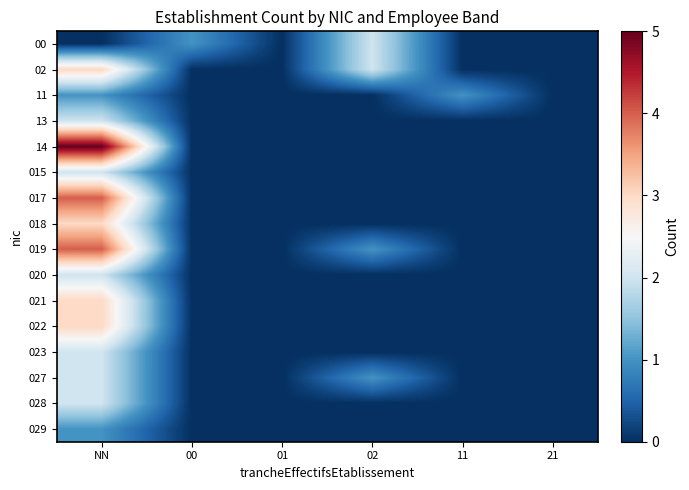

Reading left to right, list all the values displayed in this chart.

00: NN=0	00=1	01=0	02=2	11=0	21=0
02: NN=3	00=0	01=0	02=2	11=0	21=0
11: NN=1	00=0	01=0	02=0	11=1	21=0
13: NN=2	00=0	01=0	02=0	11=0	21=0
14: NN=5	00=0	01=0	02=0	11=0	21=0
015: NN=2	00=0	01=0	02=0	11=0	21=0
017: NN=4	00=0	01=0	02=0	11=0	21=0
018: NN=3	00=0	01=0	02=0	11=0	21=0
019: NN=4	00=0	01=0	02=1	11=0	21=0
020: NN=2	00=0	01=0	02=0	11=0	21=0
021: NN=3	00=0	01=0	02=0	11=0	21=0
022: NN=3	00=0	01=0	02=0	11=0	21=0
023: NN=2	00=0	01=0	02=0	11=0	21=0
027: NN=2	00=0	01=0	02=1	11=0	21=0
028: NN=2	00=0	01=0	02=0	11=0	21=0
029: NN=1	00=0	01=0	02=0	11=0	21=0